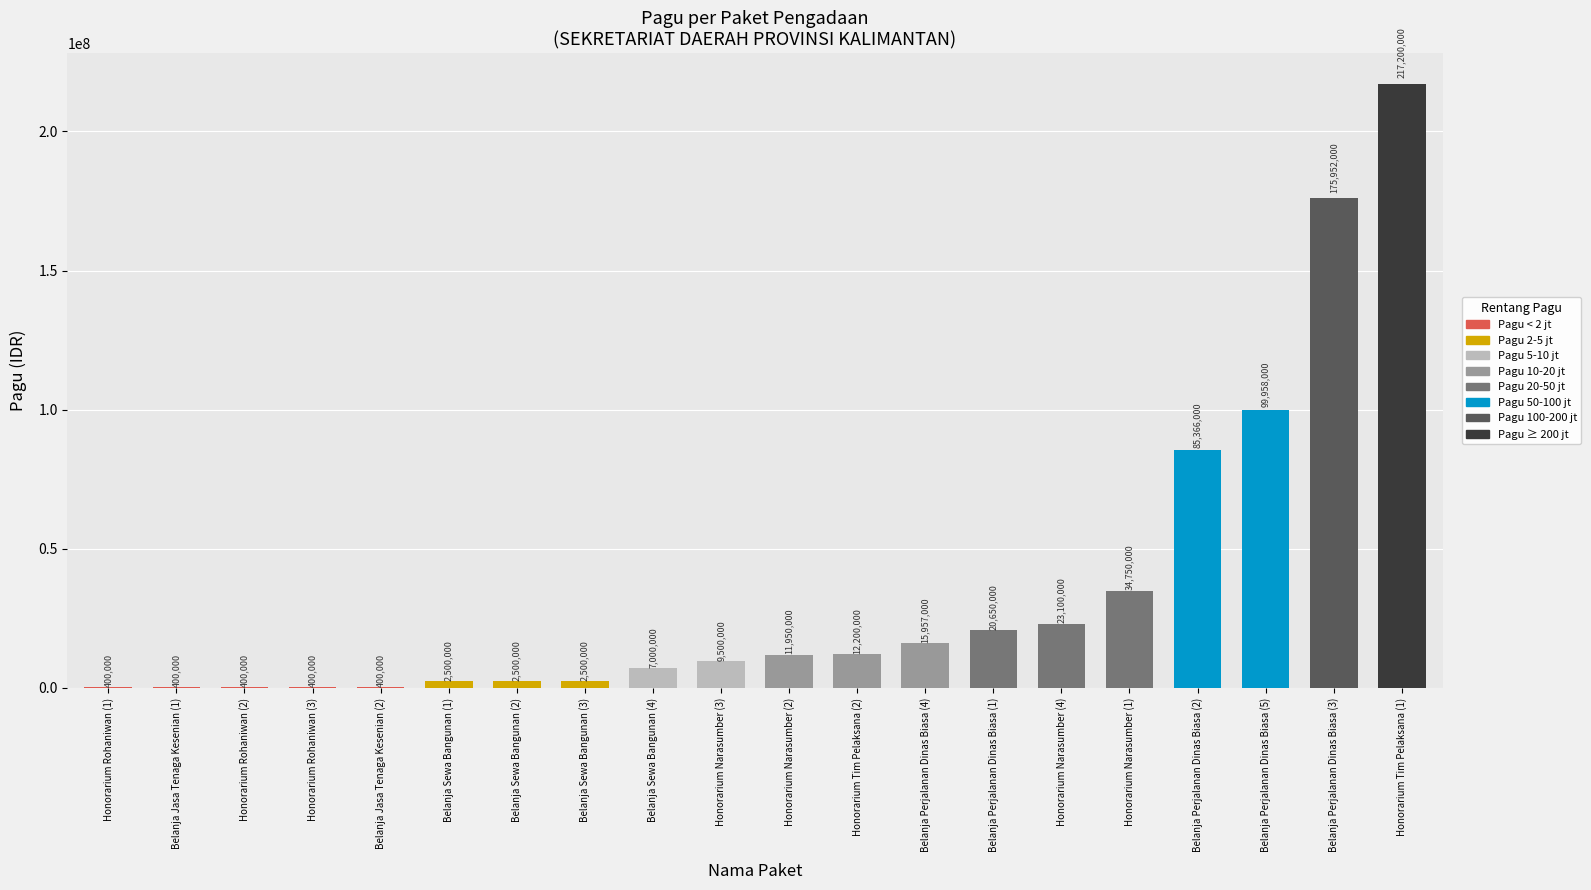

Read the value at Honorarium Rohaniwan (2), to the nearest 10.

400000